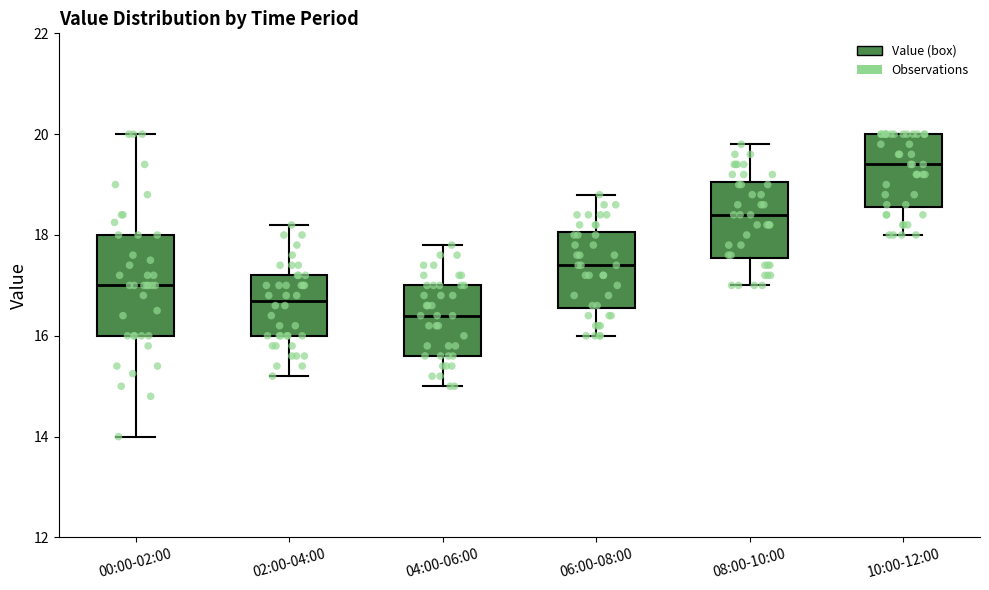

Reading left to right, read every box against the y-axis: the position of its median line, the range the box covers, and the ends of its whiskers. The values are not printed on the chart, so give them approximately, as read against the axis.

00:00-02:00: median 17.0, box 16.0 to 18.0, whiskers 14.0 to 20.0
02:00-04:00: median 16.8, box 16.0 to 17.2, whiskers 15.2 to 18.2
04:00-06:00: median 16.4, box 15.6 to 17.0, whiskers 15.0 to 17.8
06:00-08:00: median 17.4, box 16.6 to 18.0, whiskers 16.0 to 18.8
08:00-10:00: median 18.4, box 17.6 to 19.0, whiskers 17.0 to 19.8
10:00-12:00: median 19.4, box 18.6 to 20.0, whiskers 18.0 to 20.0